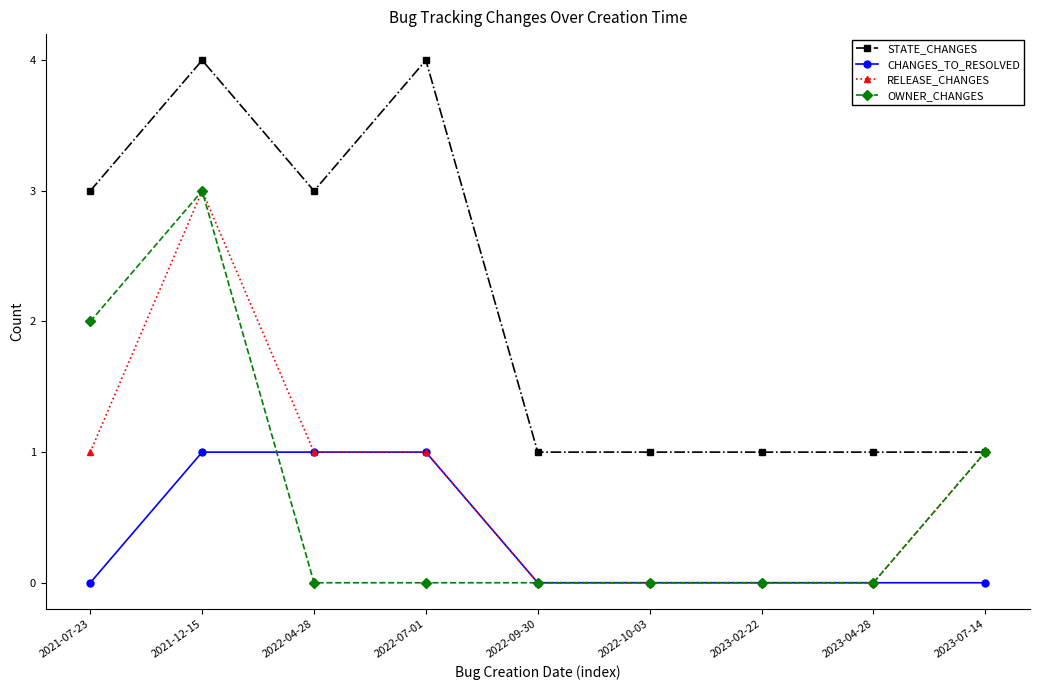

Reading right to left, what are all the values shown in this chart?

STATE_CHANGES: 2023-07-14=1	2023-04-28=1	2023-02-22=1	2022-10-03=1	2022-09-30=1	2022-07-01=4	2022-04-28=3	2021-12-15=4	2021-07-23=3
CHANGES_TO_RESOLVED: 2023-07-14=0	2023-04-28=0	2023-02-22=0	2022-10-03=0	2022-09-30=0	2022-07-01=1	2022-04-28=1	2021-12-15=1	2021-07-23=0
RELEASE_CHANGES: 2023-07-14=1	2023-04-28=0	2023-02-22=0	2022-10-03=0	2022-09-30=0	2022-07-01=1	2022-04-28=1	2021-12-15=3	2021-07-23=1
OWNER_CHANGES: 2023-07-14=1	2023-04-28=0	2023-02-22=0	2022-10-03=0	2022-09-30=0	2022-07-01=0	2022-04-28=0	2021-12-15=3	2021-07-23=2